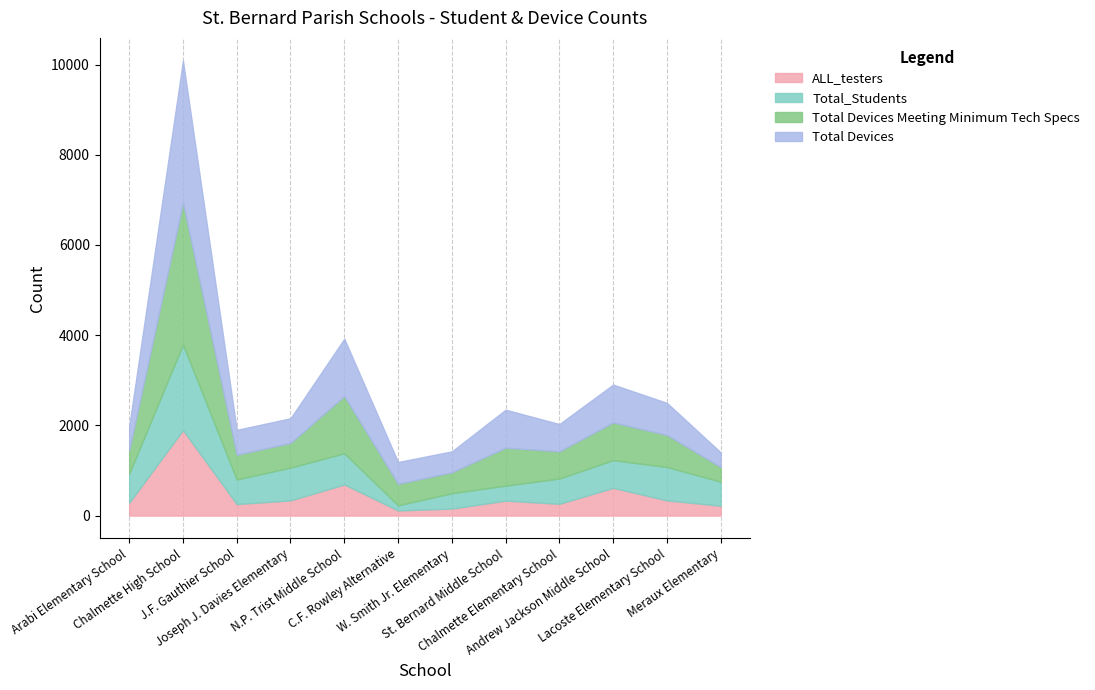

How many interior local peaks does the Total Devices Meeting Minimum Tech Specs series have?

4